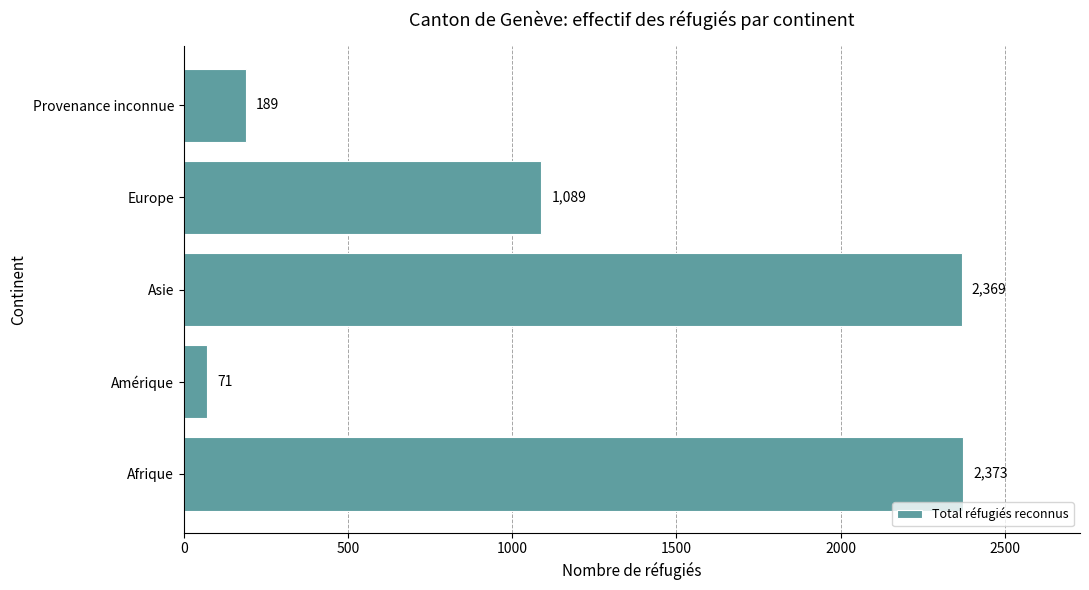

Reading top to bottom, list all the values displayed in this chart.

Provenance inconnue=189	Europe=1089	Asie=2369	Amérique=71	Afrique=2373